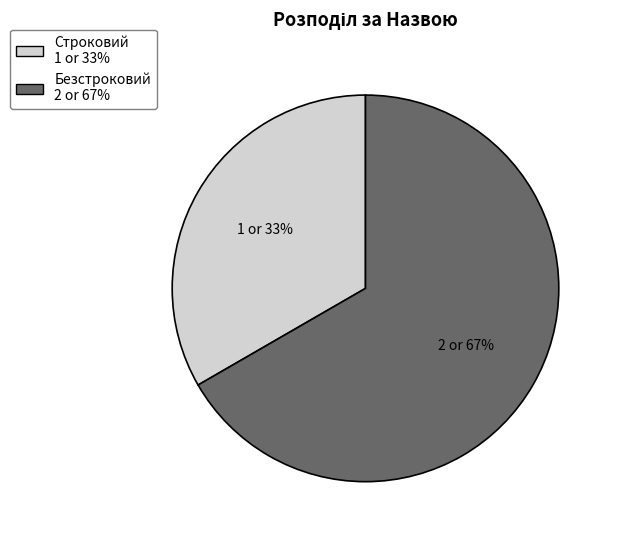

How many segments does this pie chart have?

2